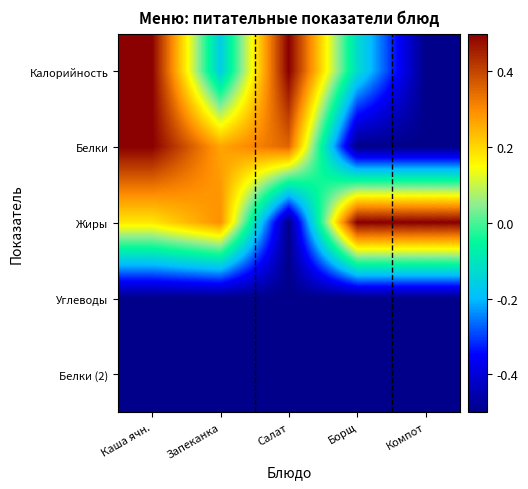

What is the maximum value shown in the chart?

0.5